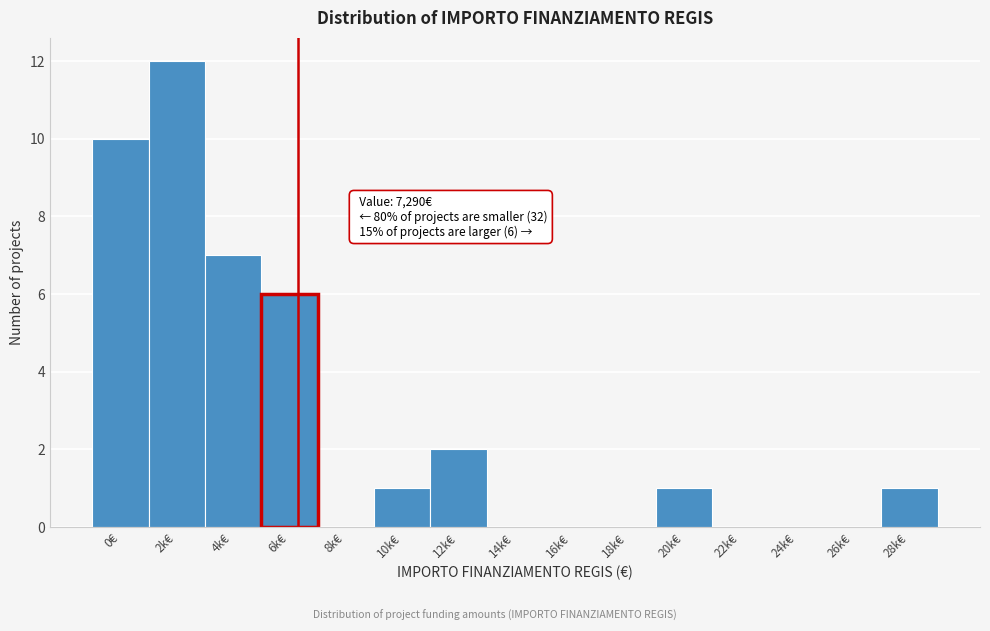

Reading left to right, transcribe all the data shown in this chart.

0€=10	2k€=12	4k€=7	6k€=6	8k€=0	10k€=1	12k€=2	14k€=0	16k€=0	18k€=0	20k€=1	22k€=0	24k€=0	26k€=0	28k€=1